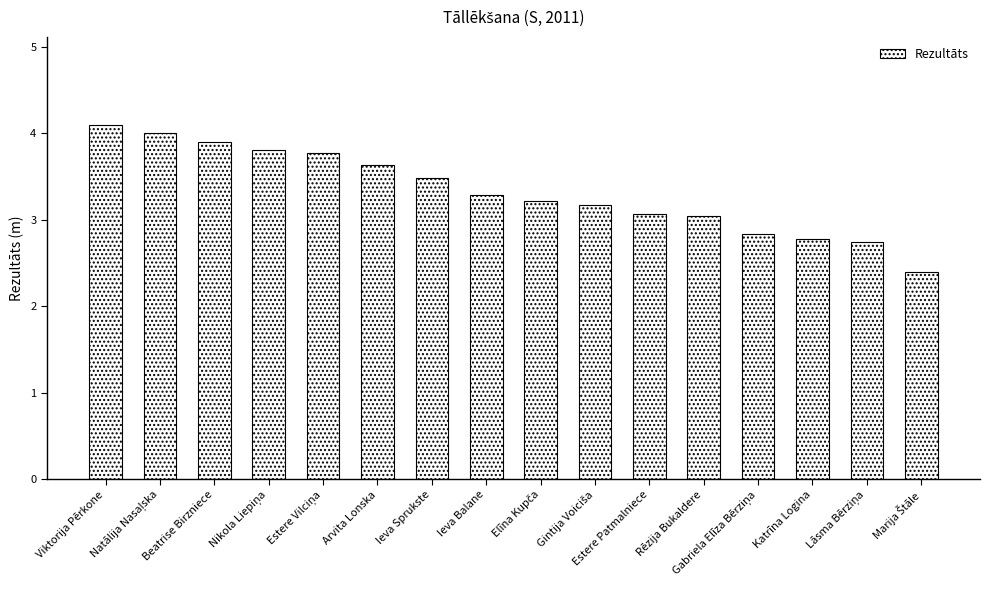

How many bars are there in total?

16